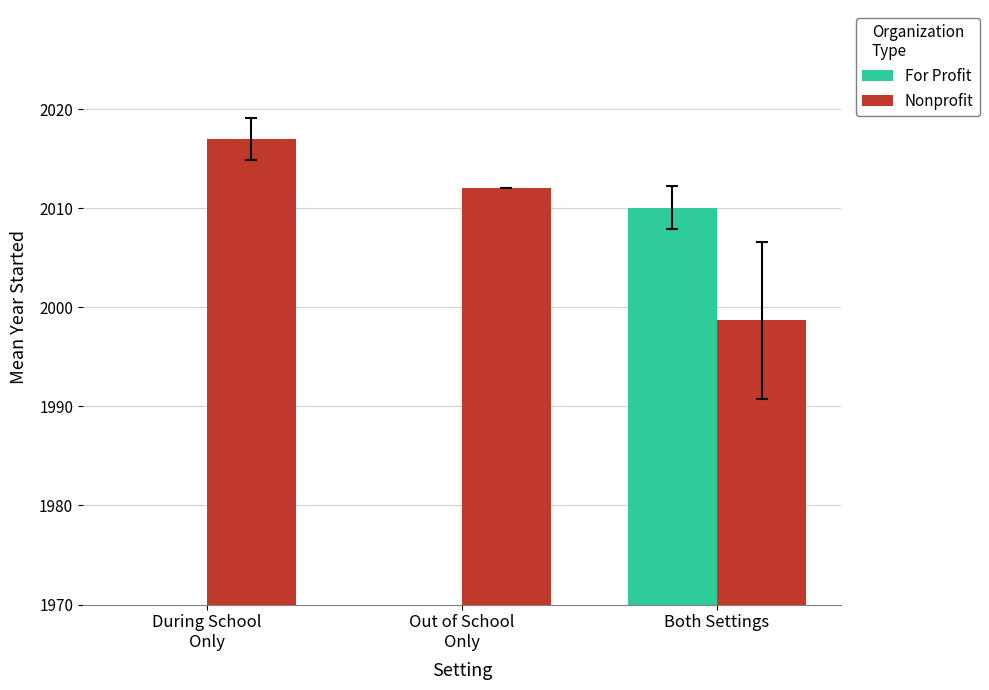

How many bars are there in each group?

2